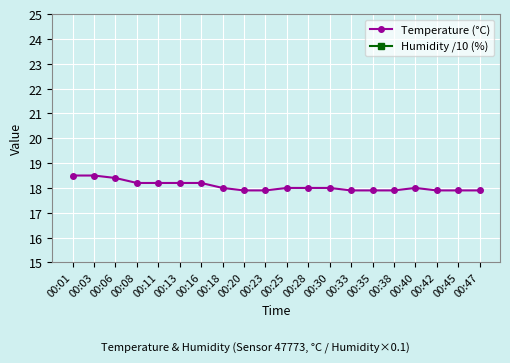

Between 00:30 and 00:33, which is larger?

00:30